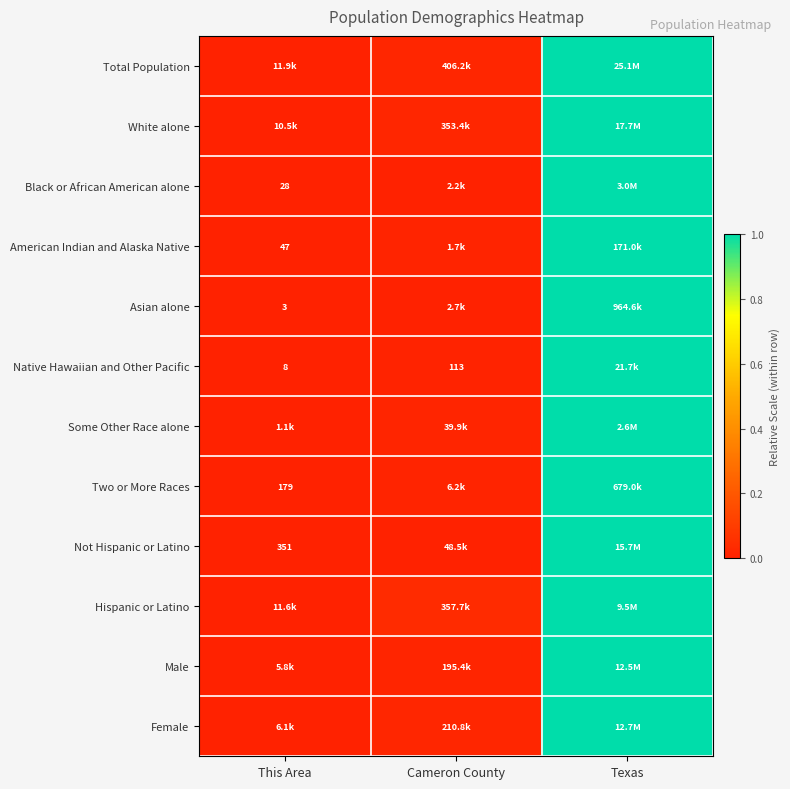

The Asian alone series shows 0.0 at Cameron County. True or false?

False